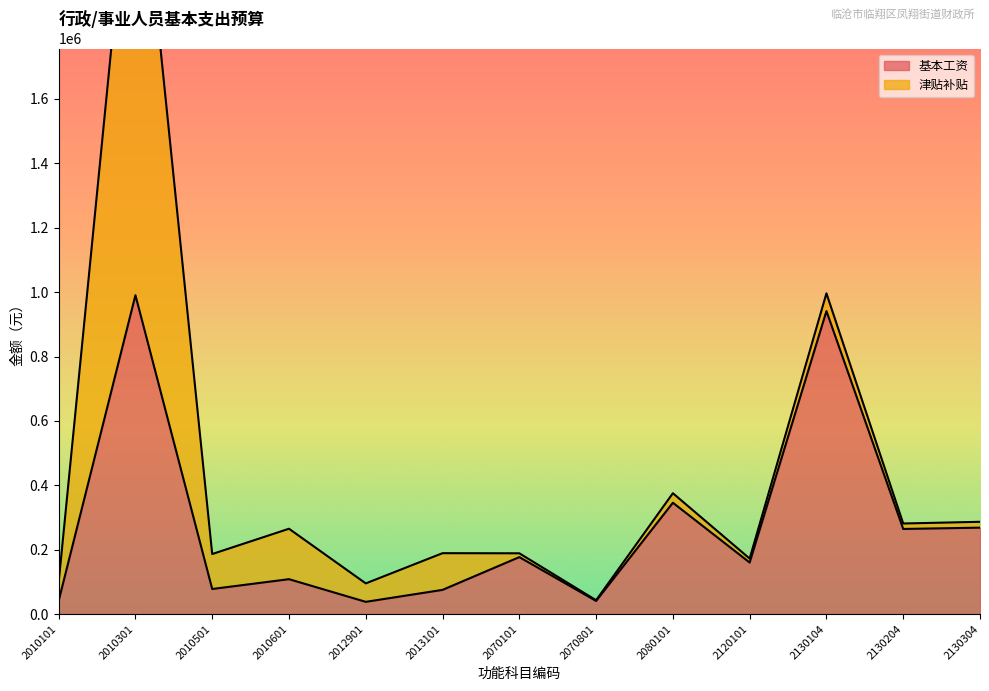

What is the minimum value shown in the chart?

2220